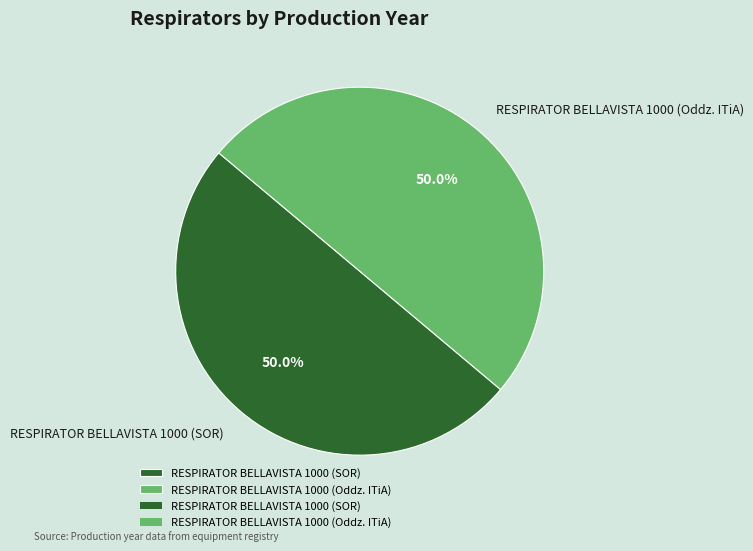

What portion of the pie excludes RESPIRATOR BELLAVISTA 1000 (SOR)?

50.0%